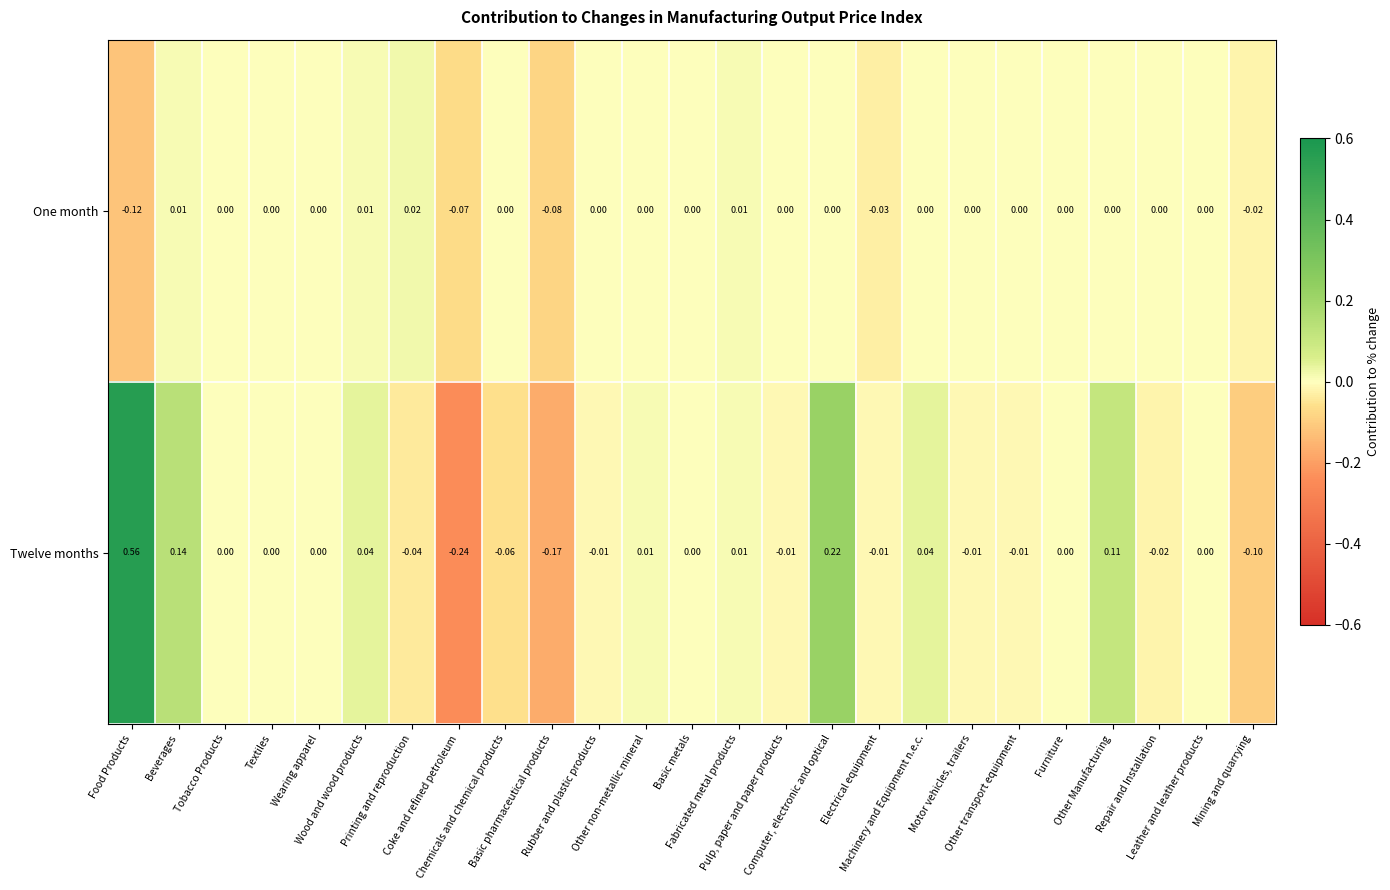

Rank the series by their average value, from lowest to highest.

One month, Twelve months